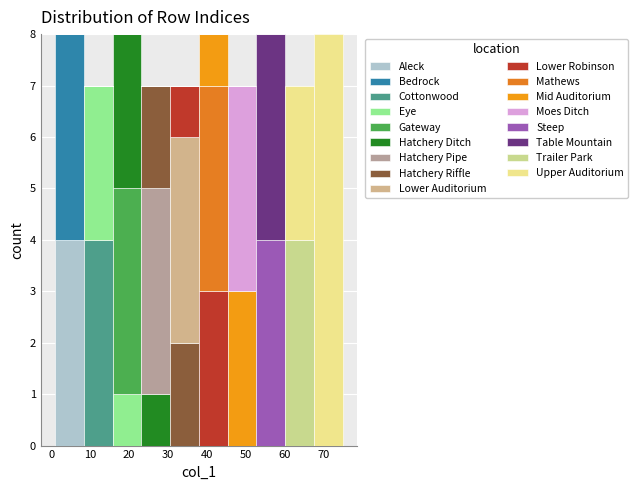

What is the total height of the stacked bar covering 45.4 to 52.8 on the x-axis? Neither the bar edges nor the heights are printed on the chart, so give them approximately, as read against the axes.

7